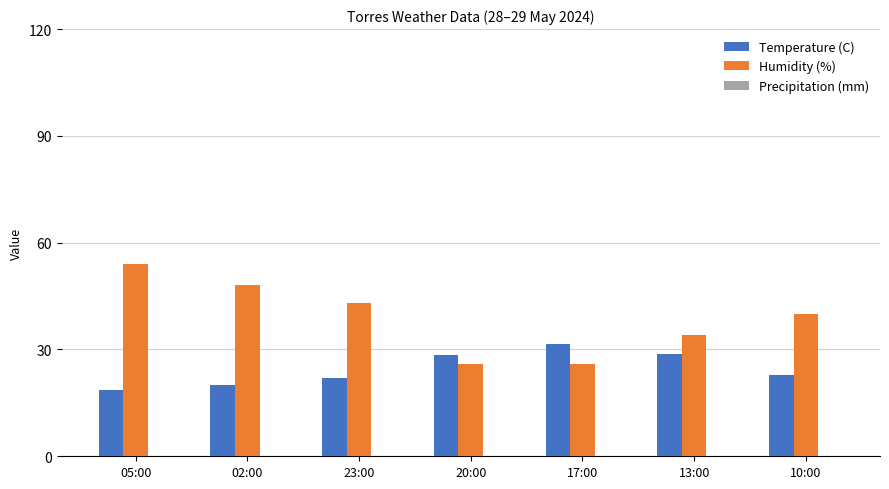

At which category is the sum across all series the highest?

05:00